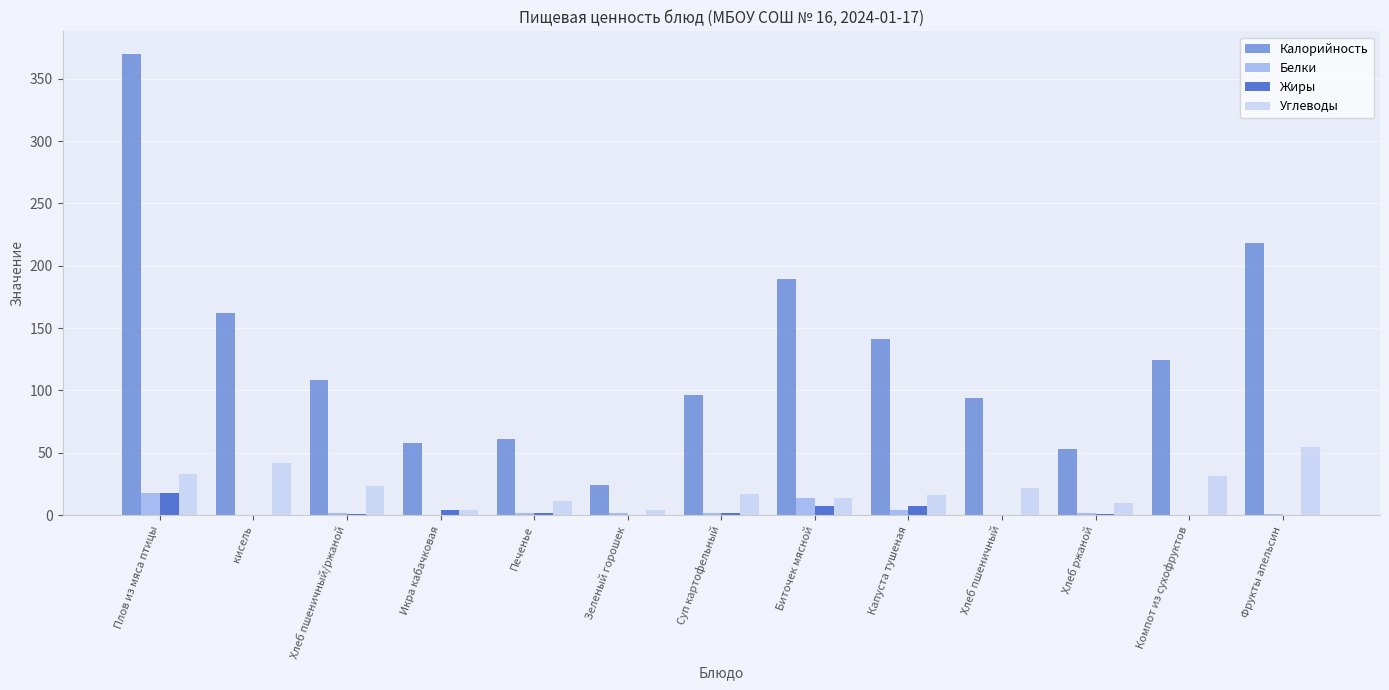

Between Плов из мяса птицы and Печенье, which series saw the biggest shift?

Калорийность